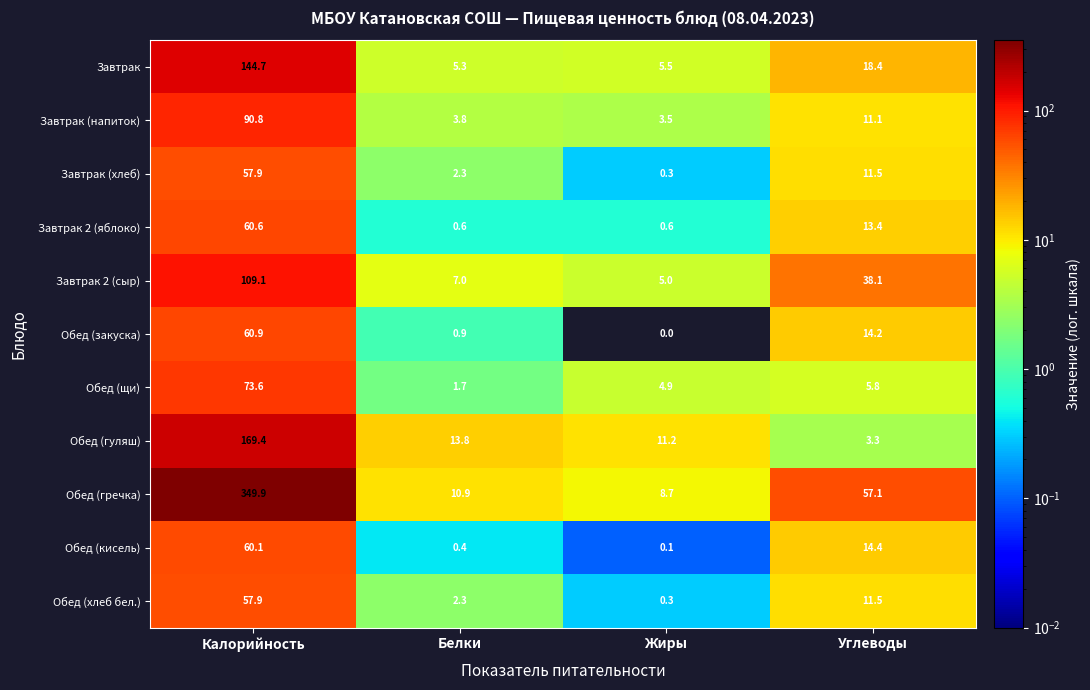

Read the Обед (закуска) value at Калорийность.

60.9